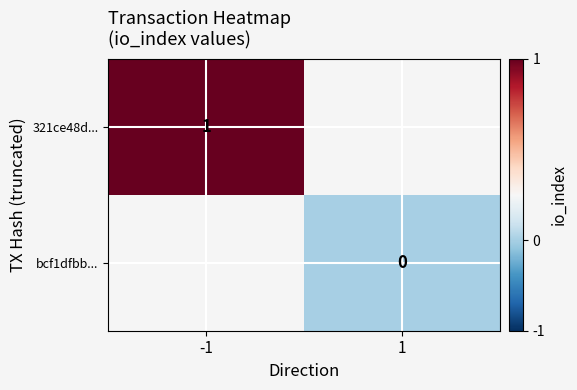

The value of 321ce48d... at -1 is 1. True or false?

True